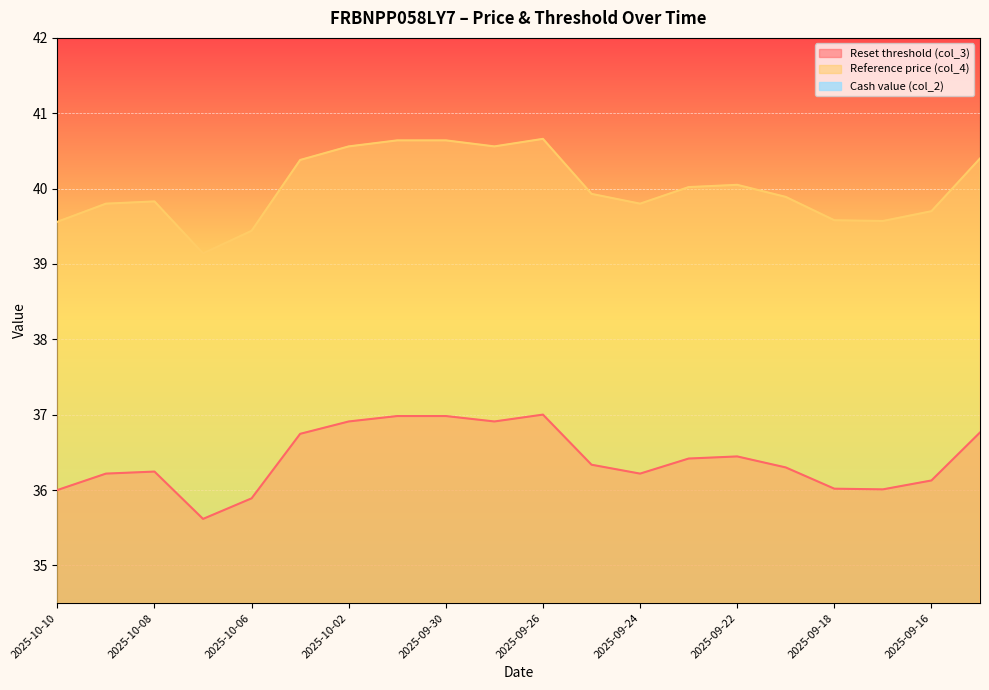

True or false: Cash value (col_2) and Reset threshold (col_3) cross at least once.

False